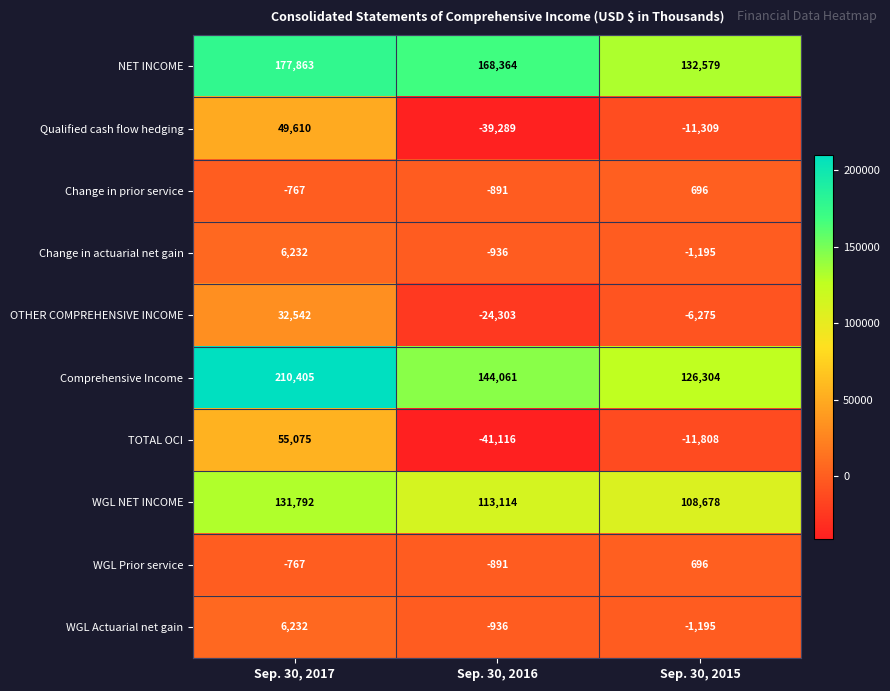

How many values in the Qualified cash flow hedging series are below -11309?

1